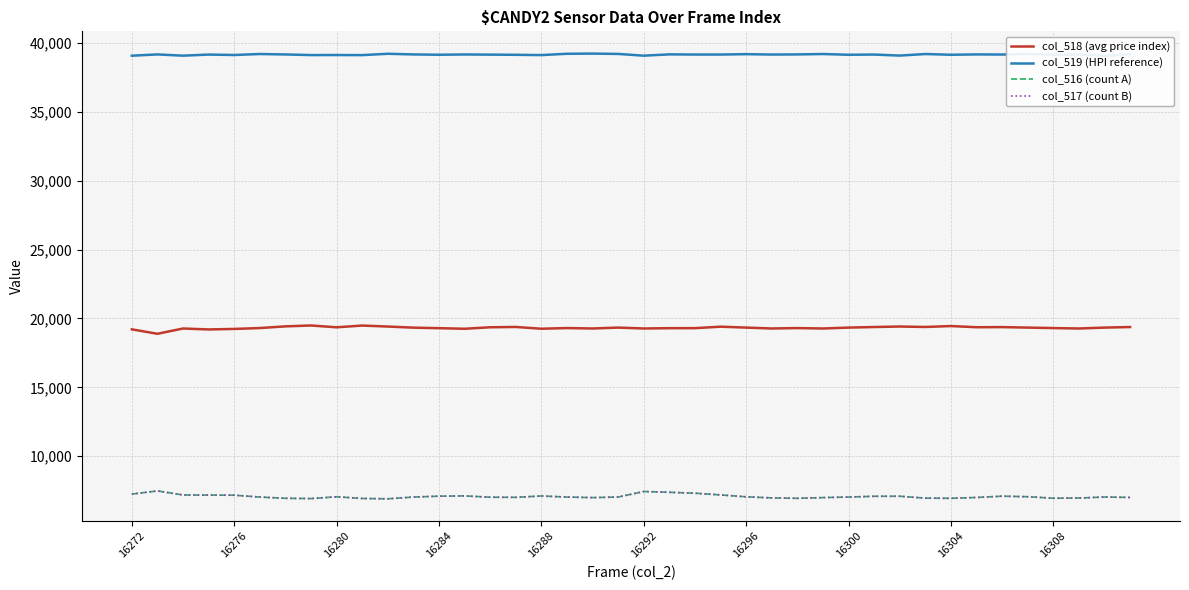

True or false: col_516 (count A) and col_519 (HPI reference) intersect in this chart.

False